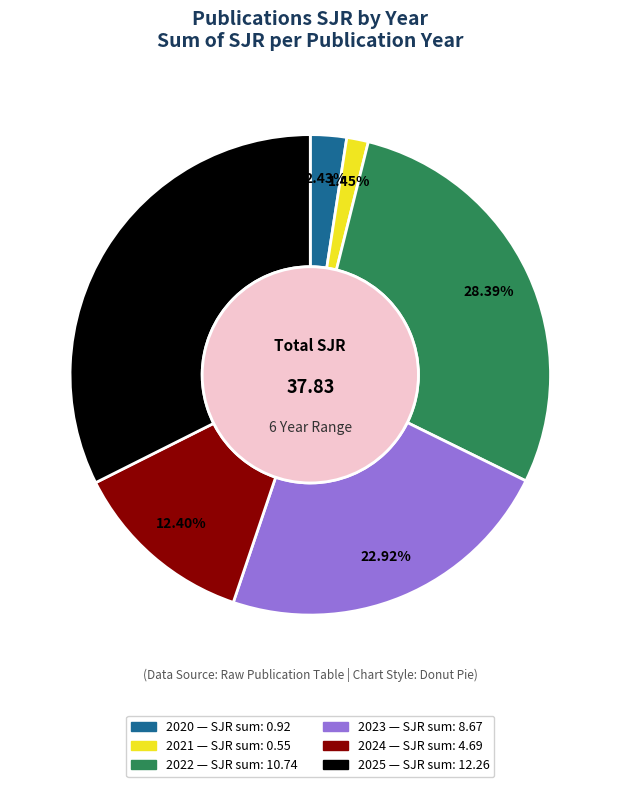

To the nearest percent, what is the difference between the 2025 and 2022 slice percentages?

4%